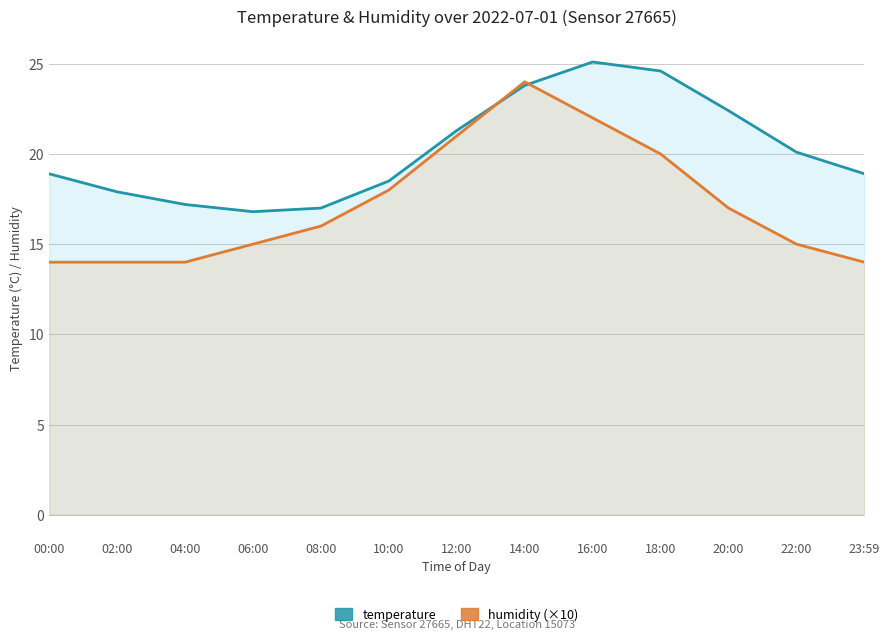

Between 14:00 and 10:00, which is larger?

14:00